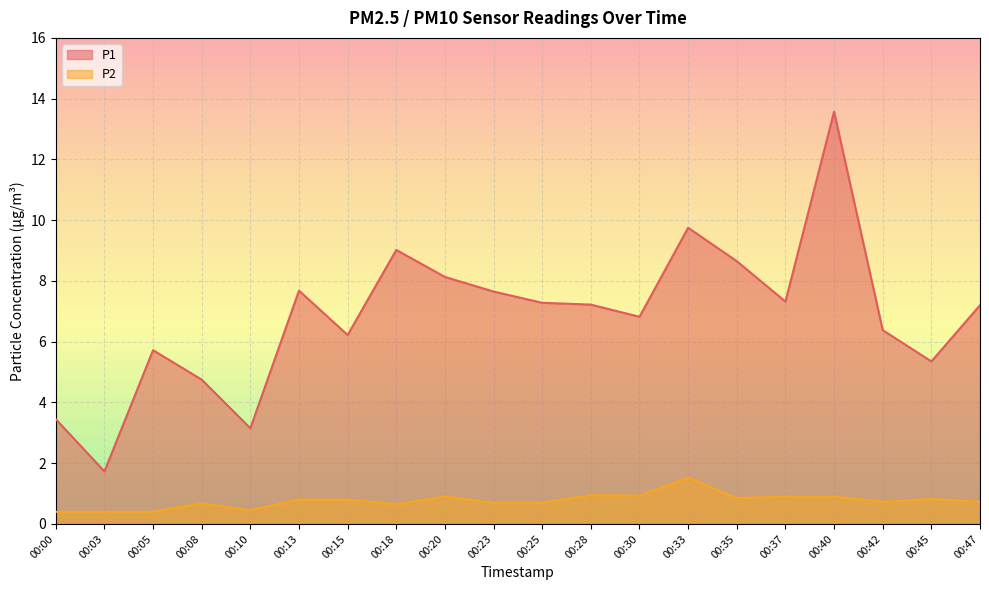

List the series in order of their peak value, highest first.

P1, P2